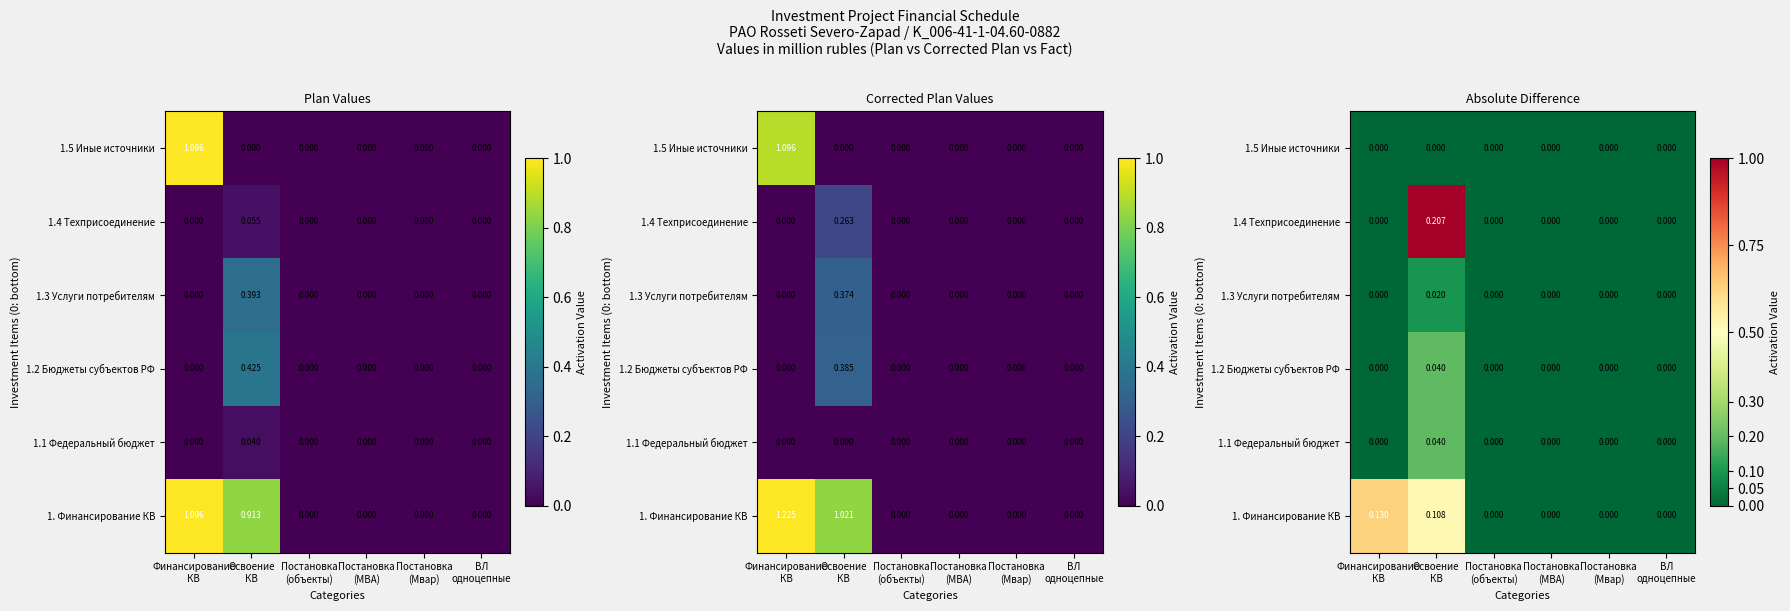

How many series are shown in this chart?

6